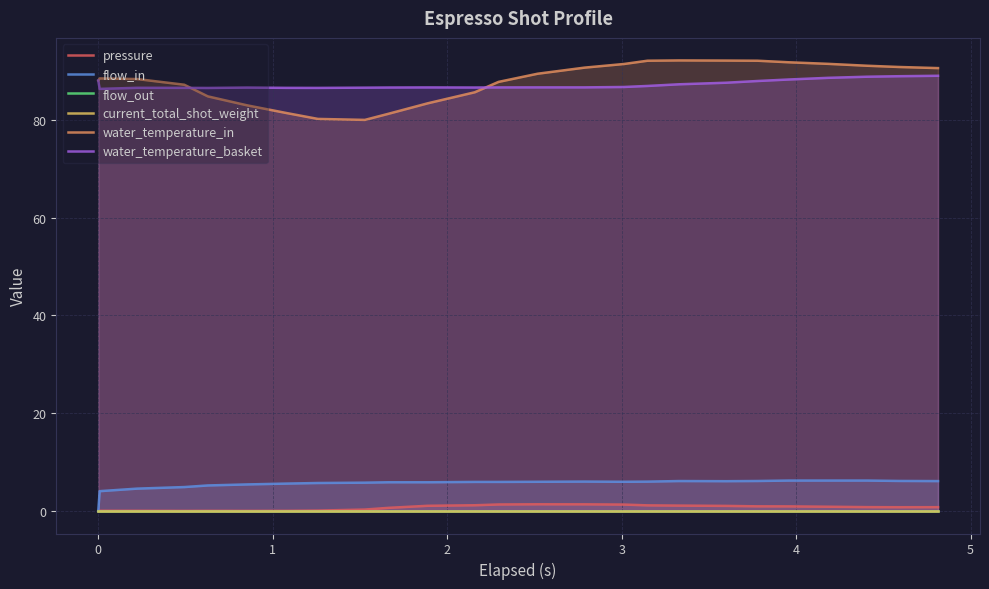

What is the minimum value for water_temperature_in?

80.0